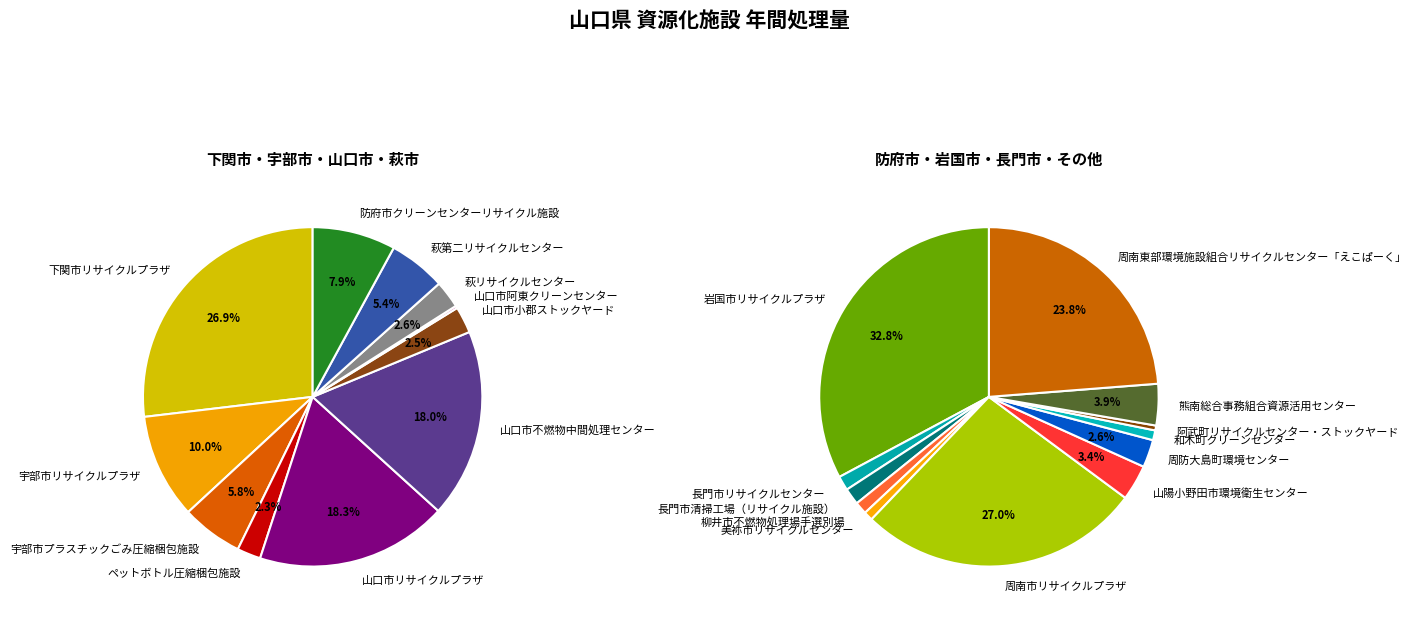

Does any single category account for the majority?

No